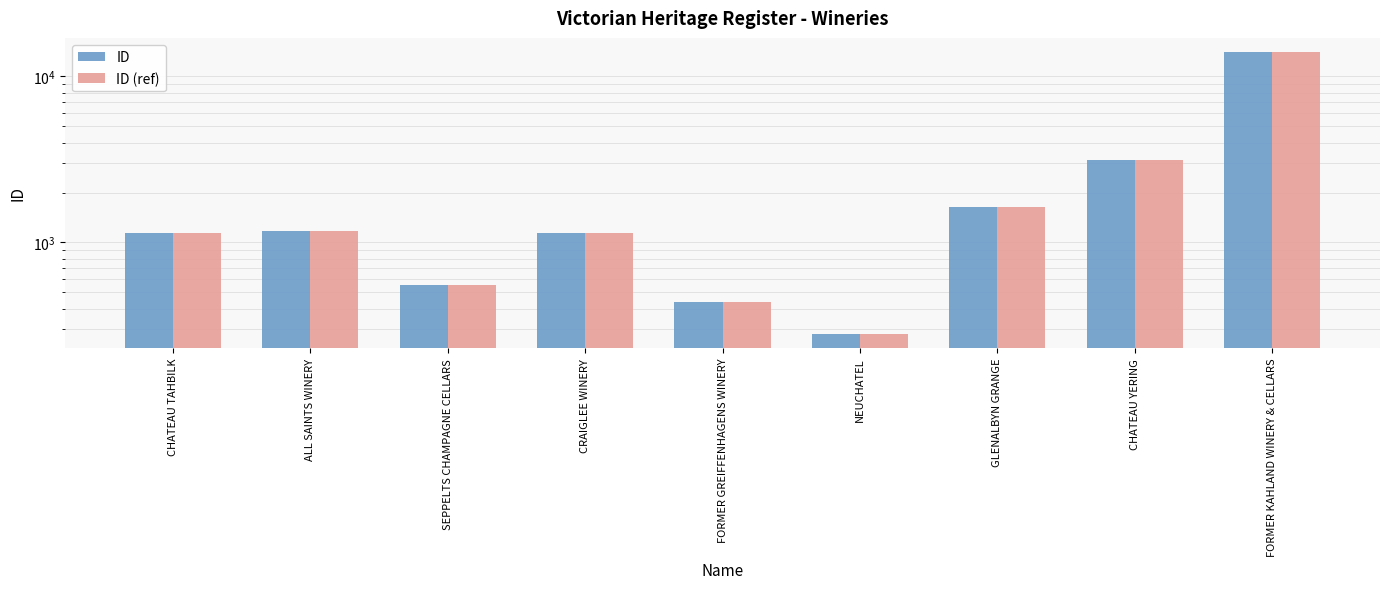

What is the label of the 9th bar from the right?

CHATEAU TAHBILK